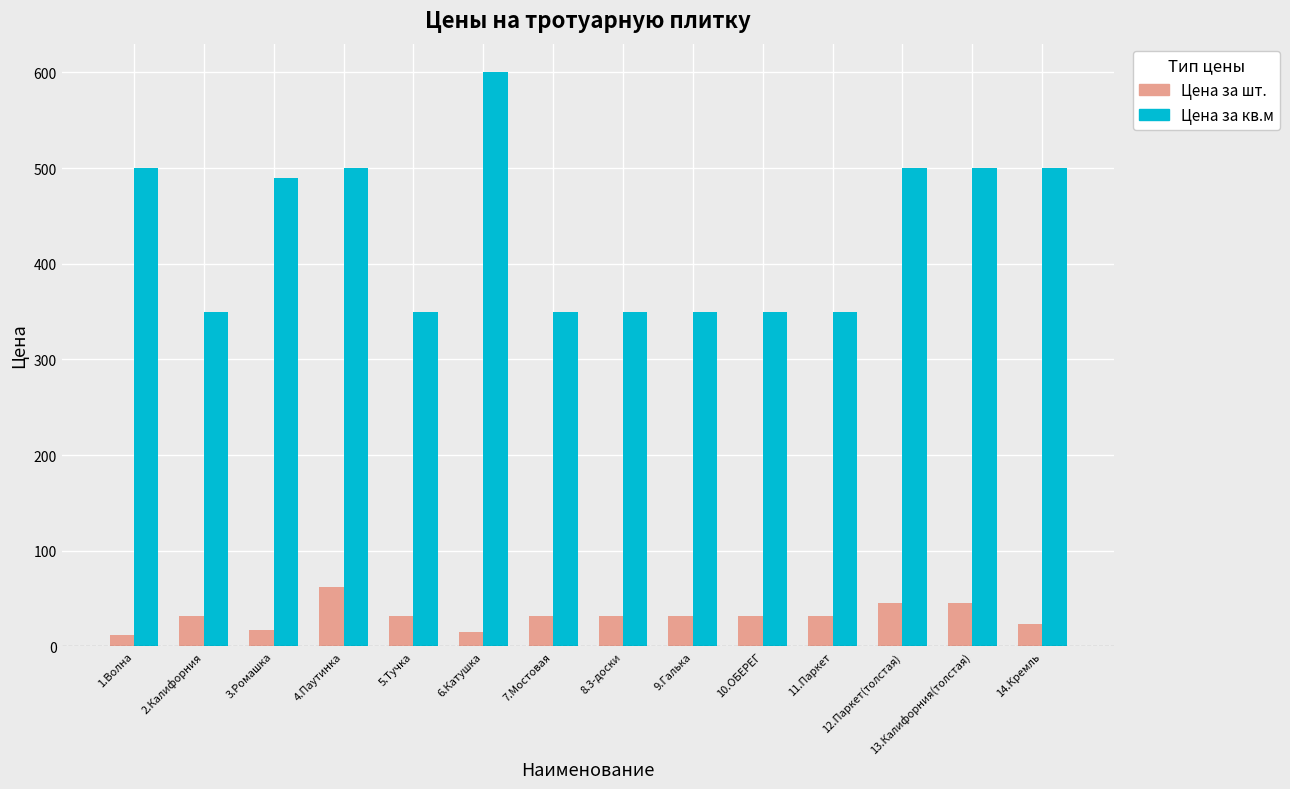

What is the highest value of the Цена за кв.м series?

600.0